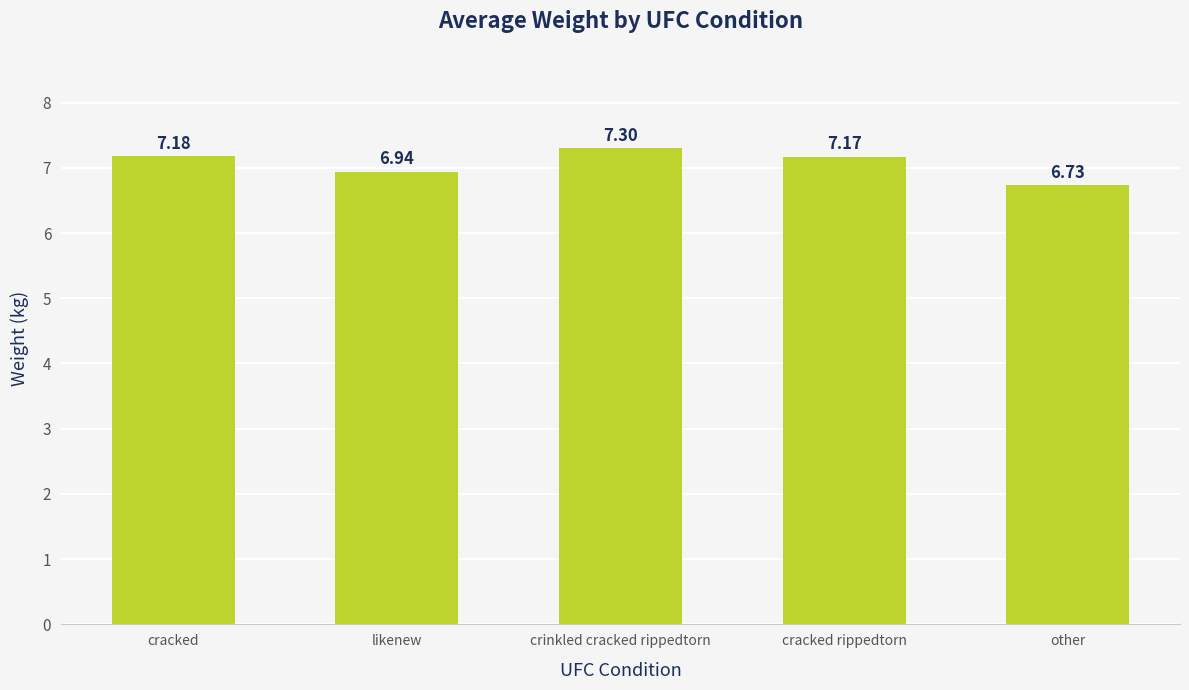

Which label corresponds to the largest value in the chart?

crinkled cracked rippedtorn